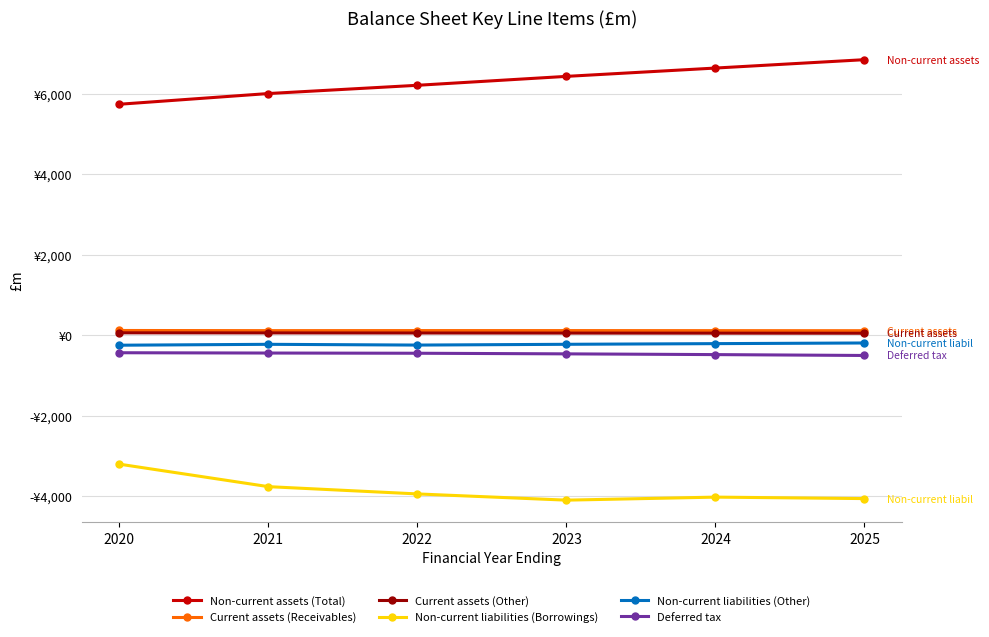

What are all the series names shown in the legend?

Non-current assets (Total), Current assets (Receivables), Current assets (Other), Non-current liabilities (Borrowings), Non-current liabilities (Other), Deferred tax